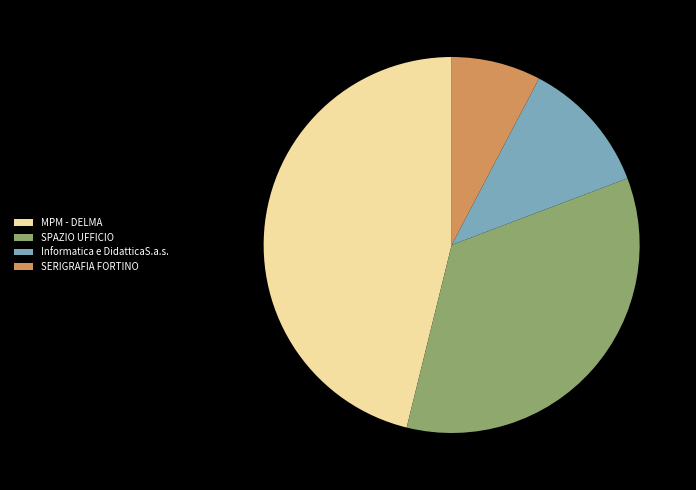

Approximately how many times larger is the value at SERIGRAFIA FORTINO compared to Informatica e DidatticaS.a.s.?

0.7